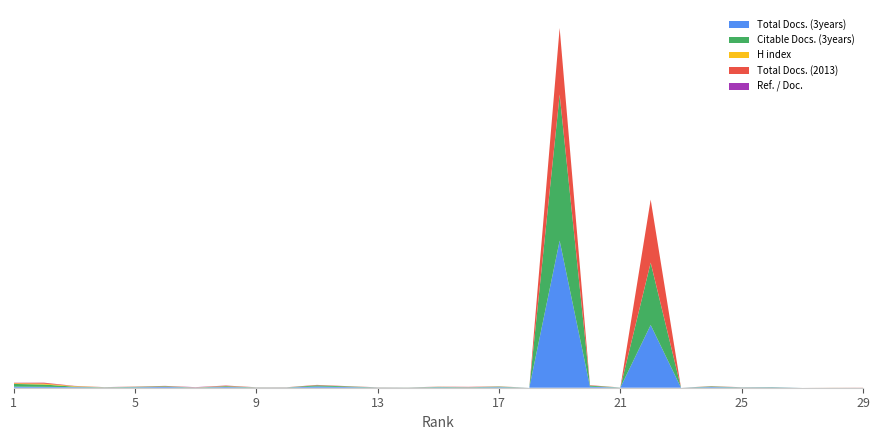

Reading left to right, what are all the values shown in this chart?

Total Docs. (3years): 1=490	2=416	3=268	4=94	5=196	6=376	7=39	8=343	9=67	10=69	11=580	12=302	13=62	14=48	15=185	16=121	17=253	18=0	19=68419	20=481	21=51	22=29194	23=0	24=311	25=90	26=151	27=0	28=4	29=0
Citable Docs. (3years): 1=1273	2=1075	3=228	4=88	5=196	6=285	7=31	8=343	9=63	10=67	11=527	12=302	13=62	14=47	15=184	16=116	17=251	18=0	19=67923	20=481	21=46	22=28980	23=0	24=280	25=90	26=131	27=0	28=4	29=0
H index: 1=294	2=402	3=235	4=48	5=53	6=43	7=60	8=73	9=40	10=32	11=18	12=37	13=27	14=27	15=56	16=23	17=62	18=0	19=52	20=28	21=18	22=41	23=0	24=6	25=17	26=10	27=0	28=30	29=29
Total Docs. (2013): 1=193	2=416	3=93	4=21	5=66	6=133	7=40	8=234	9=19	10=29	11=181	12=71	13=26	14=11	15=50	16=141	17=55	18=0	19=30978	20=181	21=0	22=29296	23=0	24=108	25=30	26=10	27=0	28=8	29=13
Ref. / Doc.: 1=73	2=53	3=44	4=27	5=36	6=20	7=102	8=32	9=25	10=24	11=9	12=30	13=23	14=15	15=24	16=15	17=27	18=0	19=9	20=14	21=0	22=8	23=0	24=4	25=17	26=11	27=0	28=20	29=39